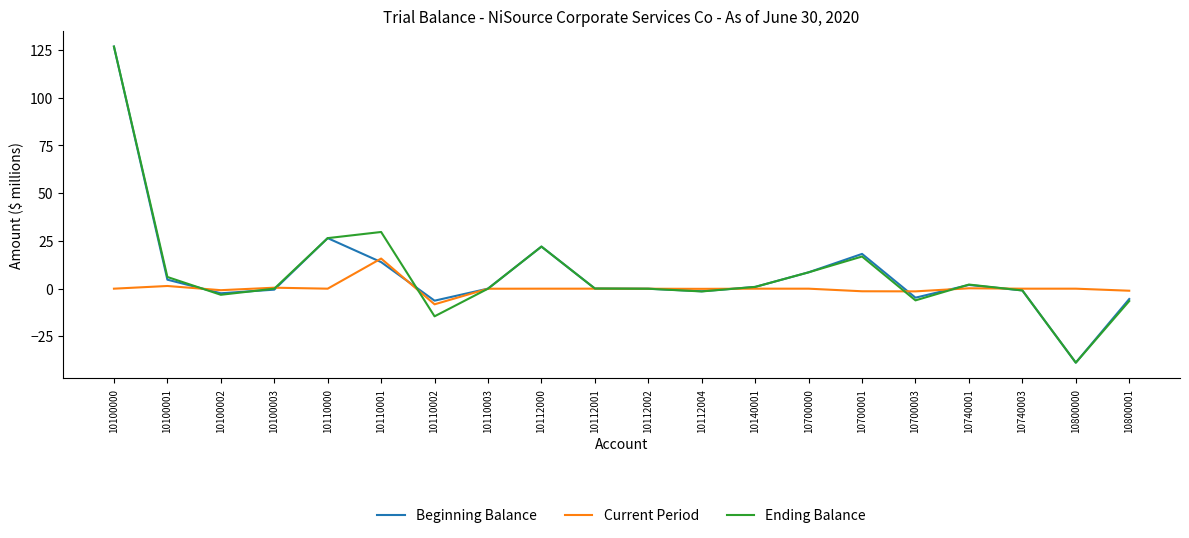

At which category is the sum across all series the highest?

10100000